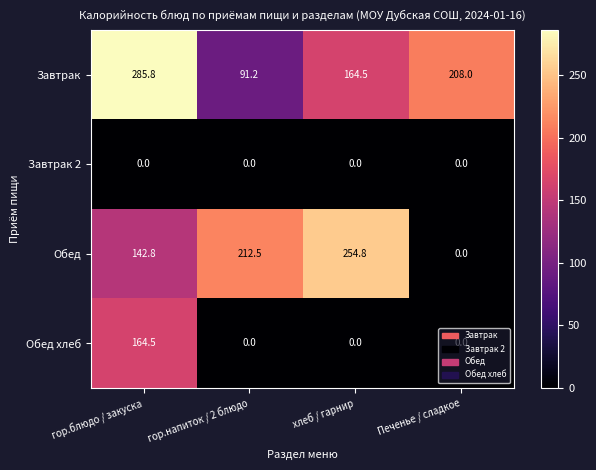

Rank the series by their maximum value, from highest to lowest.

Завтрак, Обед, Обед хлеб, Завтрак 2